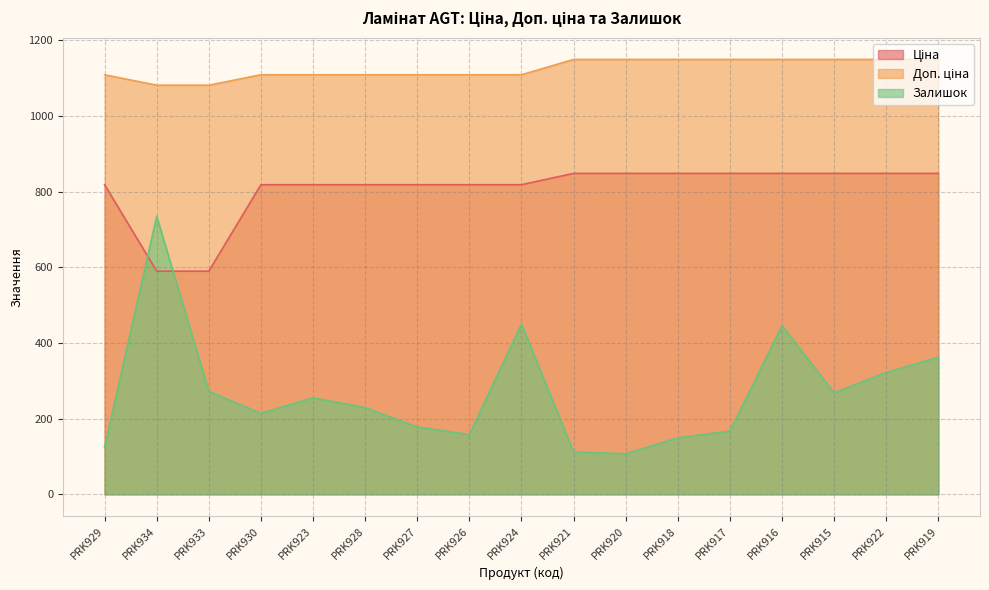

What is the sum of the Ціна values at PRK924 and PRK929?

1637.0